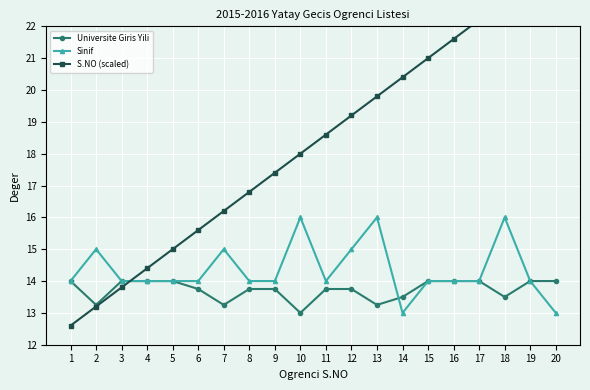

True or false: S.NO (scaled) has a value of 31.9 at 15.

False